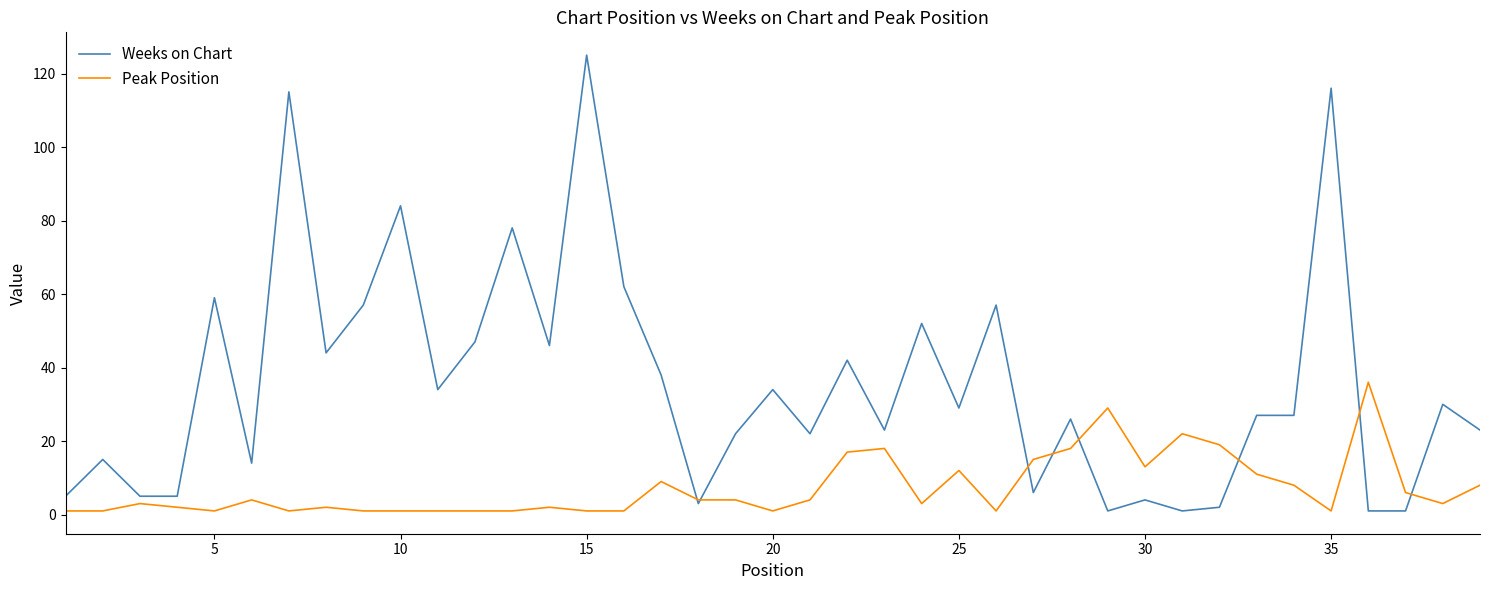

Which series has the largest total across all categories?

Weeks on Chart